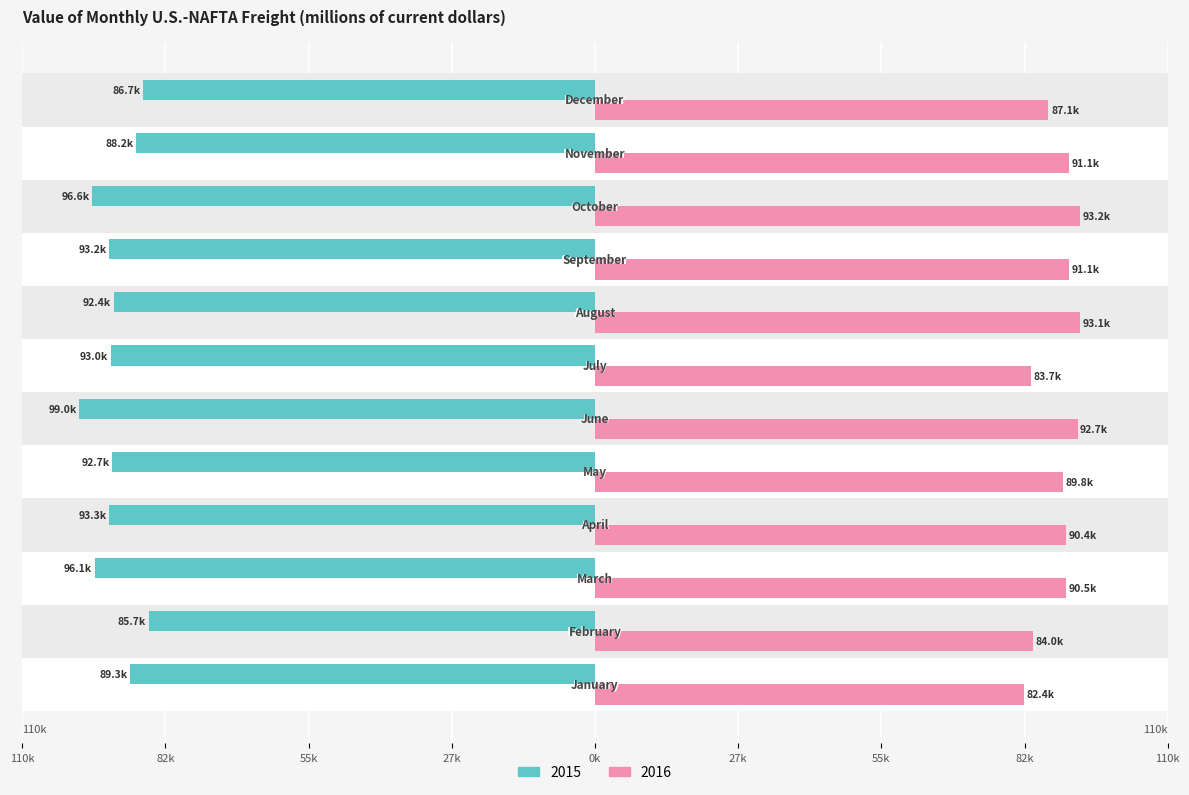

What is the difference between the second highest and second lowest values in the 2015 series?

9876